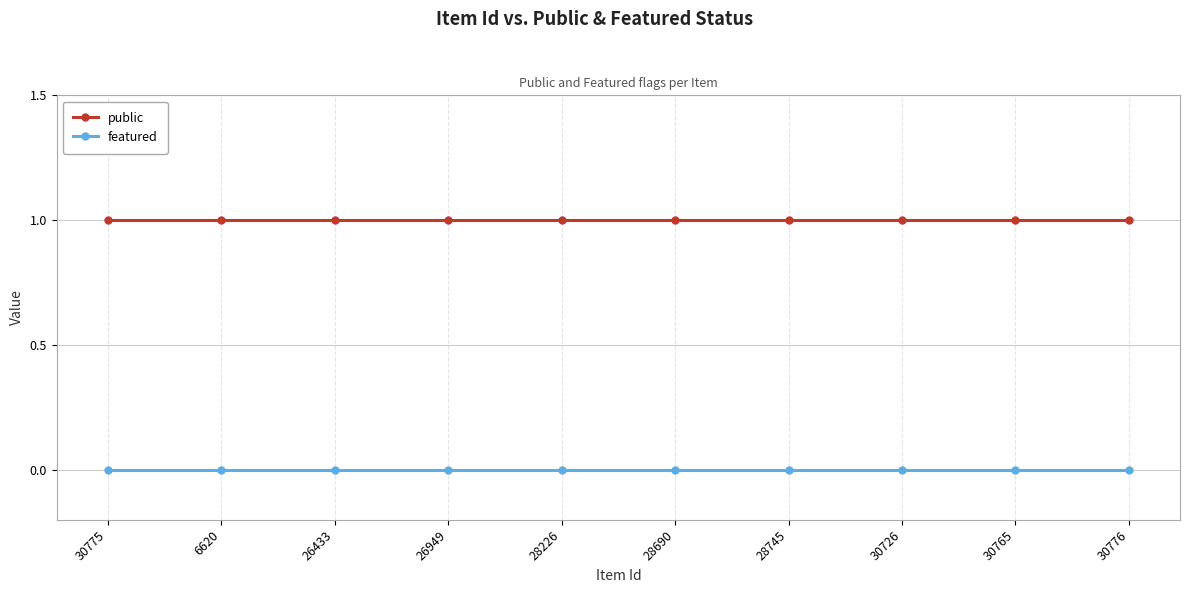

What position from the right is 28690?

5